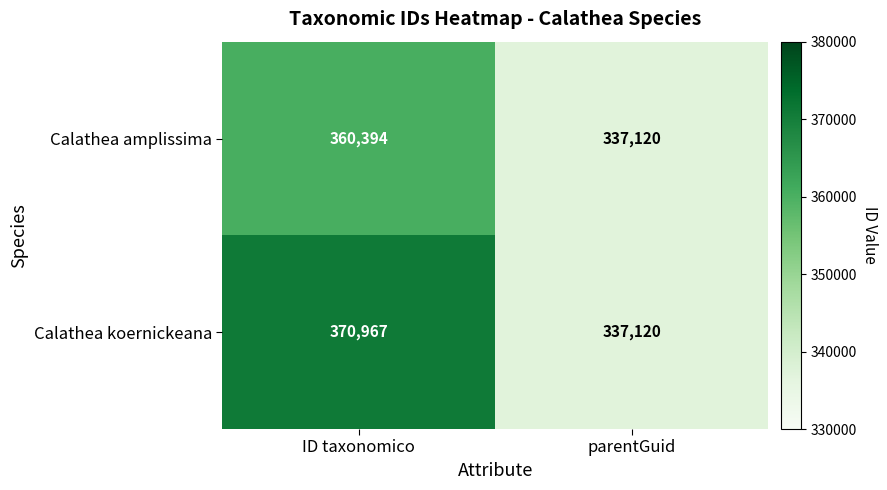

Rank the series by their maximum value, from lowest to highest.

Calathea amplissima, Calathea koernickeana